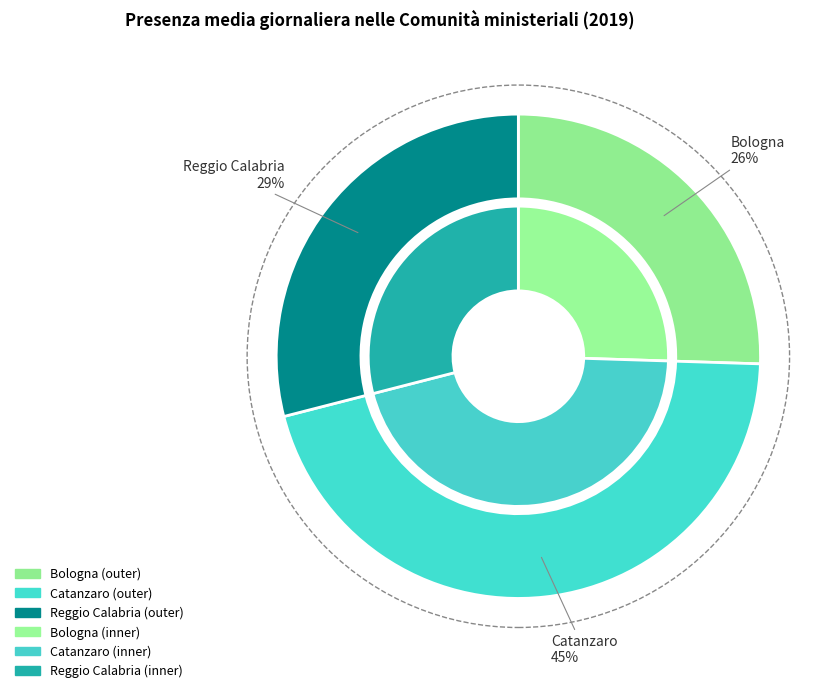

To the nearest percent, what is the average slice percentage?

33%